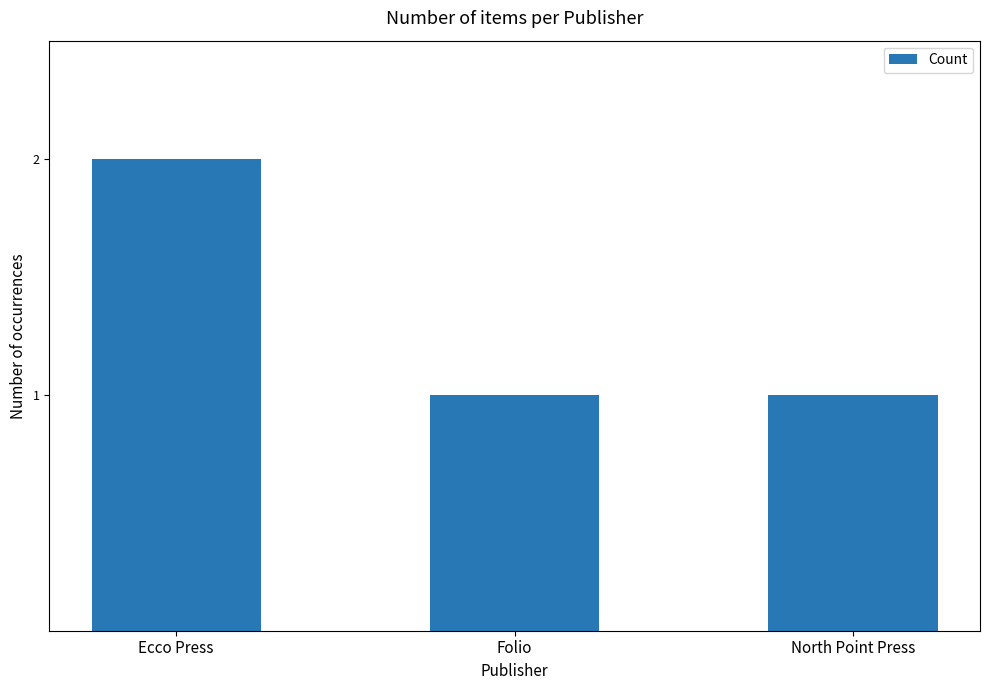

Reading left to right, list all the values displayed in this chart.

Ecco Press=2	Folio=1	North Point Press=1